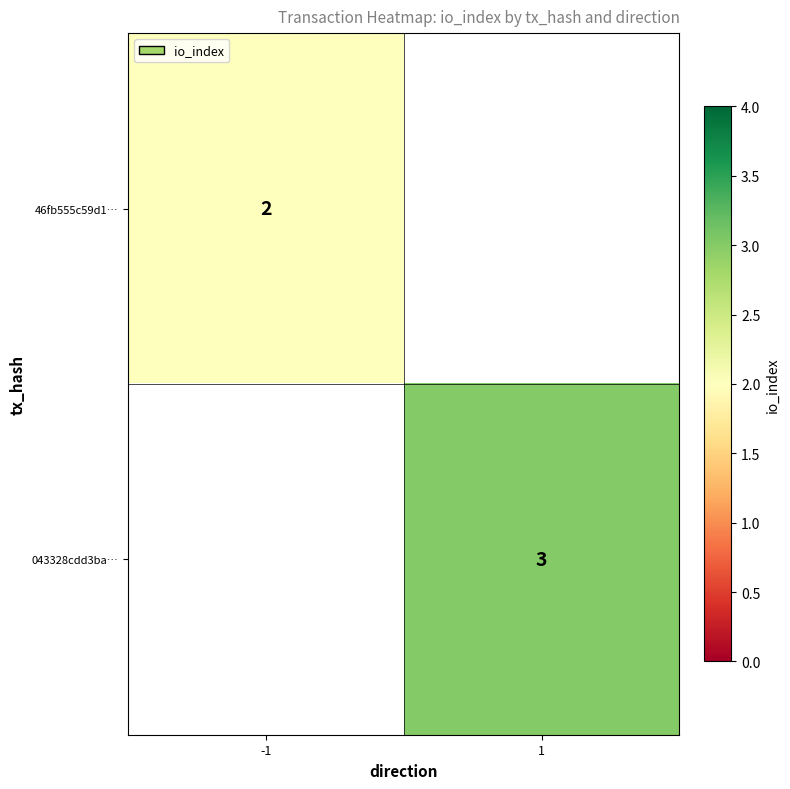

The 043328cdd3ba… series shows 3 at 1. True or false?

True